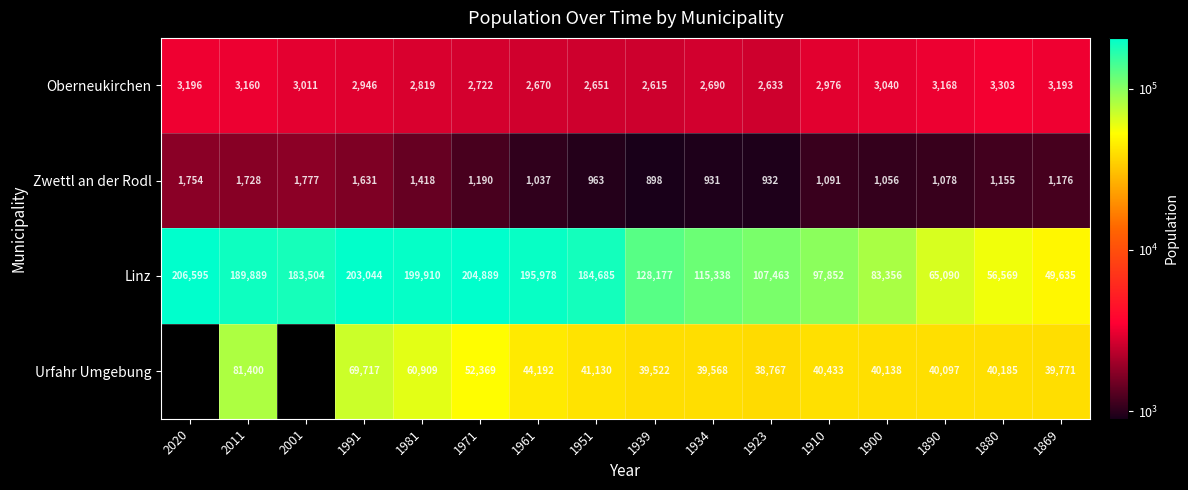

Is the value of Oberneukirchen at 1923 greater than the value of Urfahr Umgebung at 1991?

No